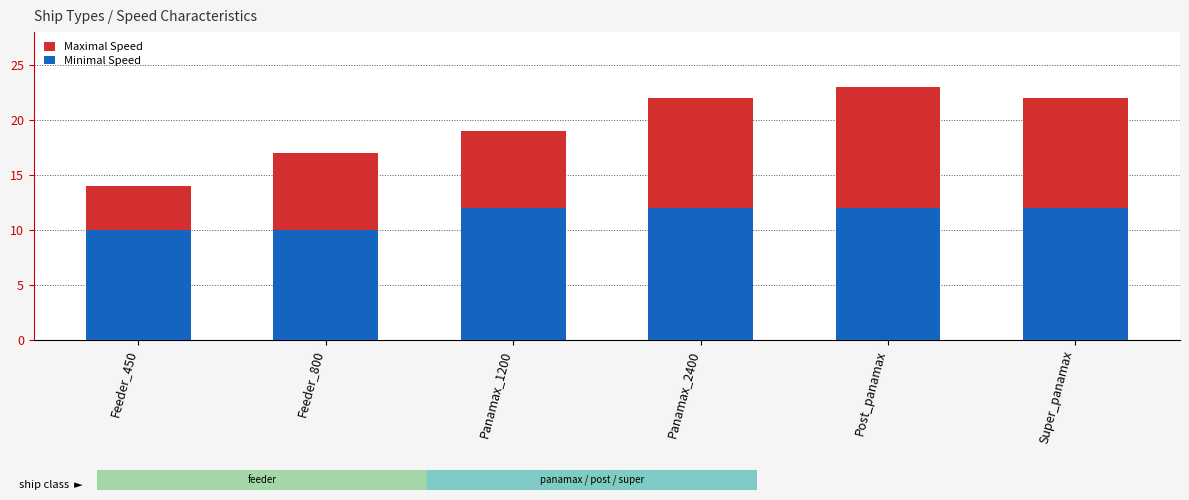

What is the value of the Minimal Speed bar at the 3rd from the left?

12